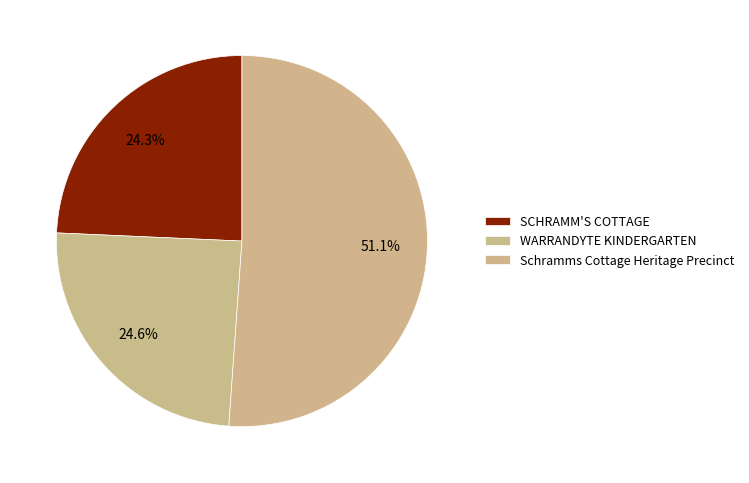

How many segments does this pie chart have?

3